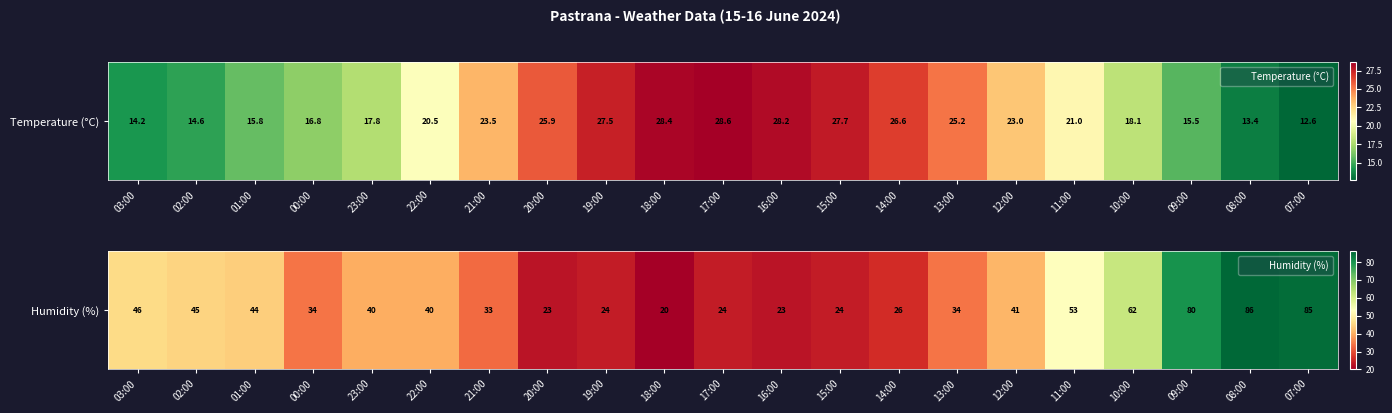

True or false: the data shows 91 at 11:00.

False